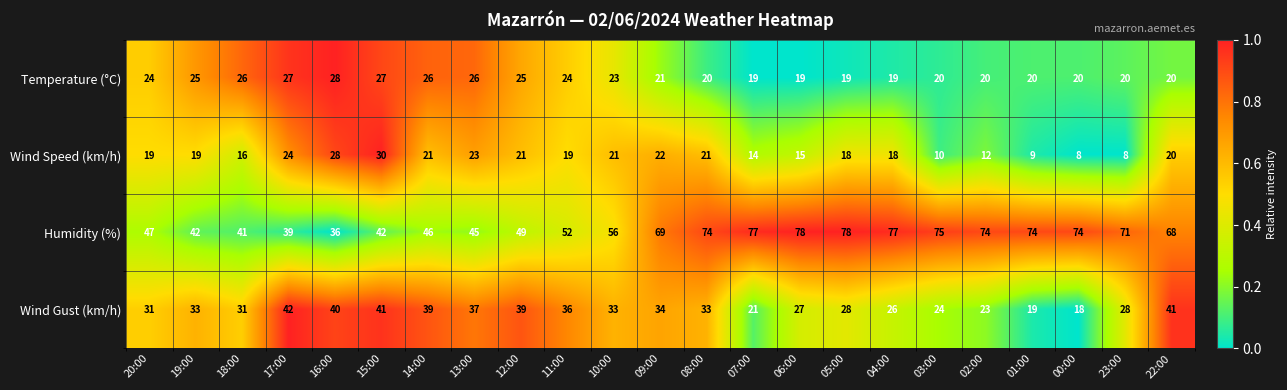

Is it true that Humidity (%) equals 77 at 07:00?

True